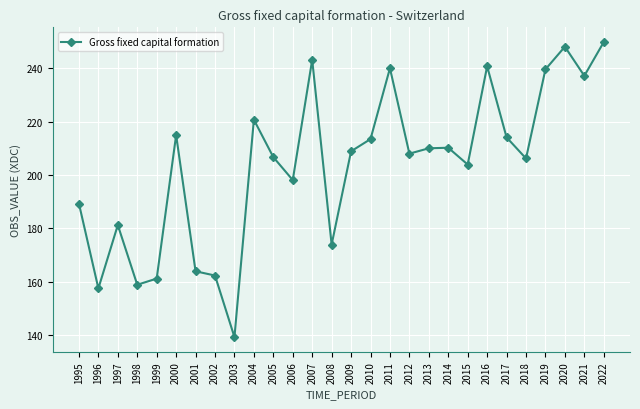

What is the ratio of the value at 1995 to the value at 2017?

0.9